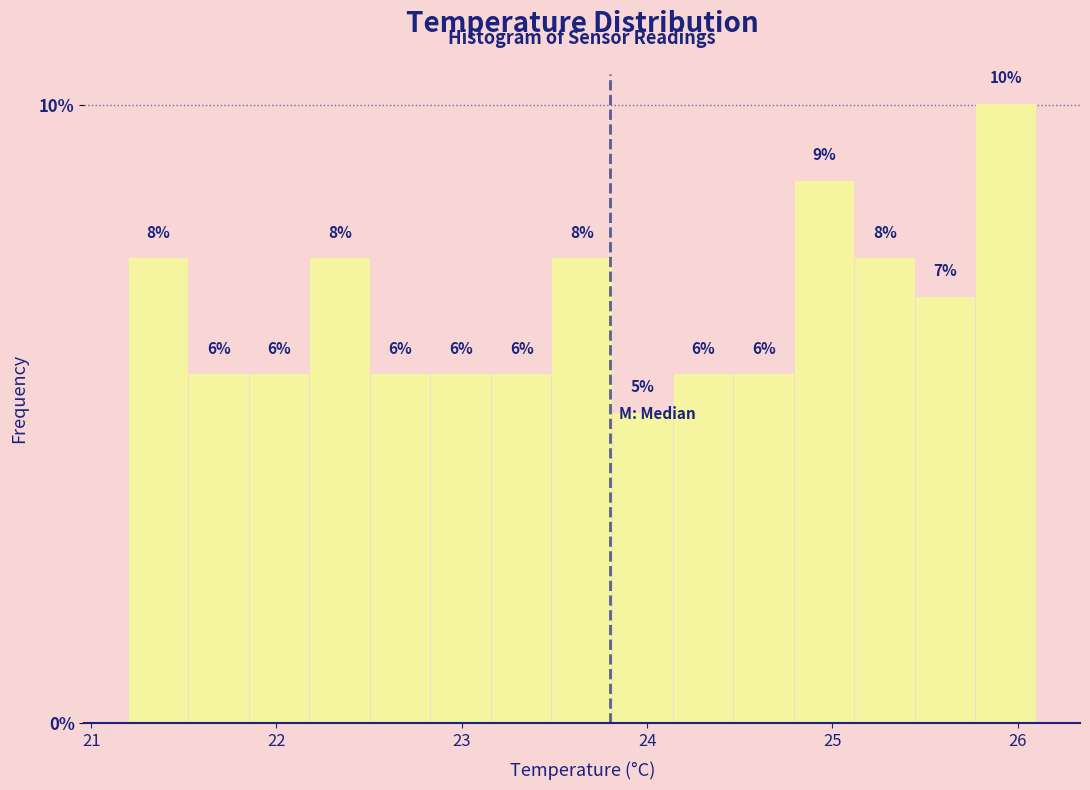

Read against the x-axis, roughly where is the centre of the tallest bar?

25.9